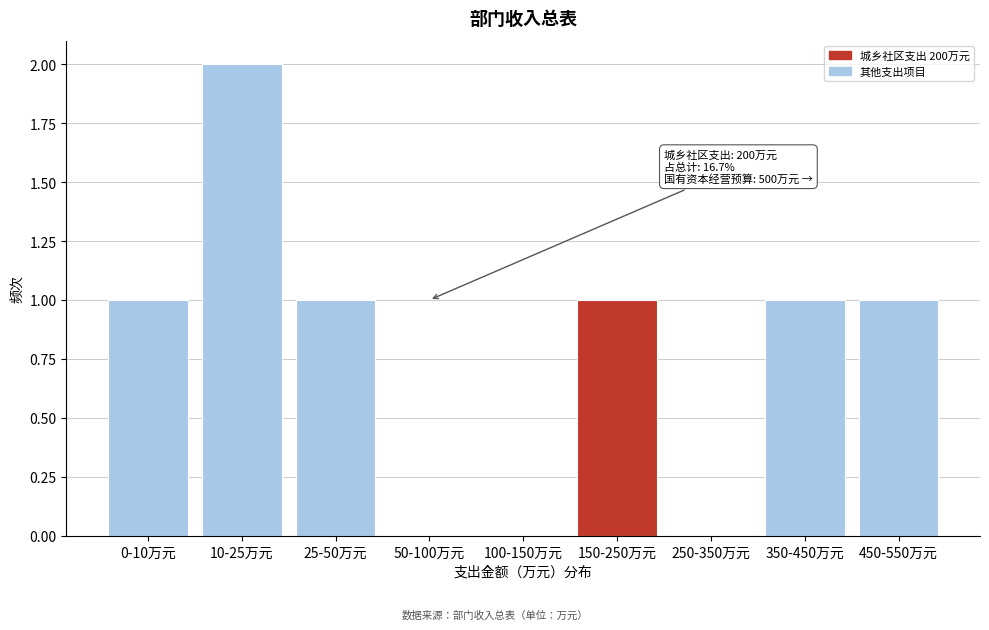

Reading left to right, what are all the values shown in this chart?

0-10万元=1	10-25万元=2	25-50万元=1	50-100万元=0	100-150万元=0	150-250万元=1	250-350万元=0	350-450万元=1	450-550万元=1